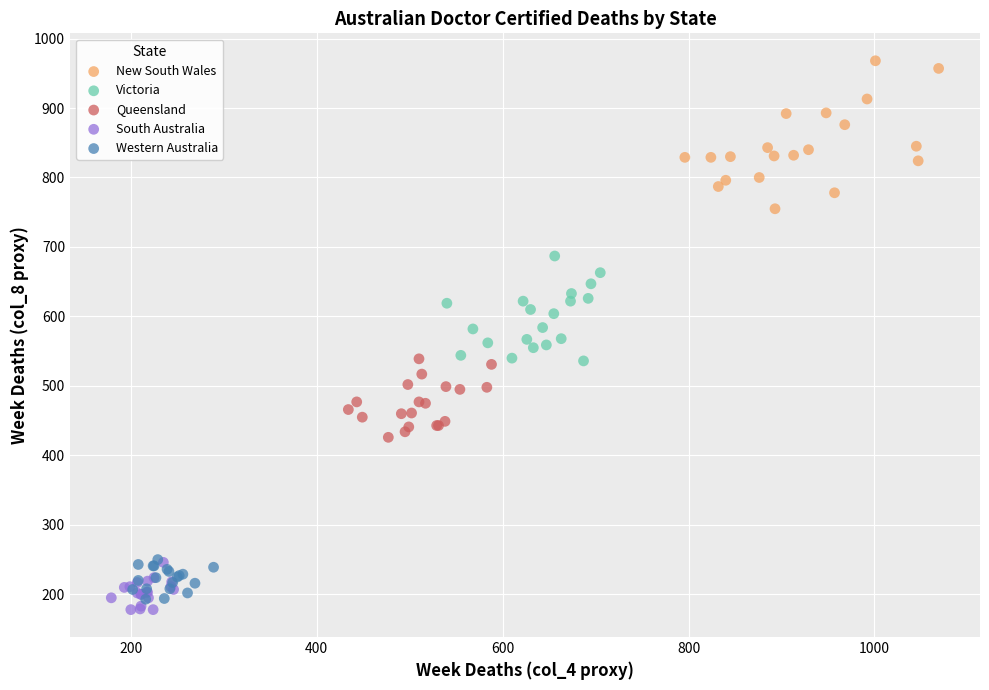

Which series contains the highest Y value?

New South Wales